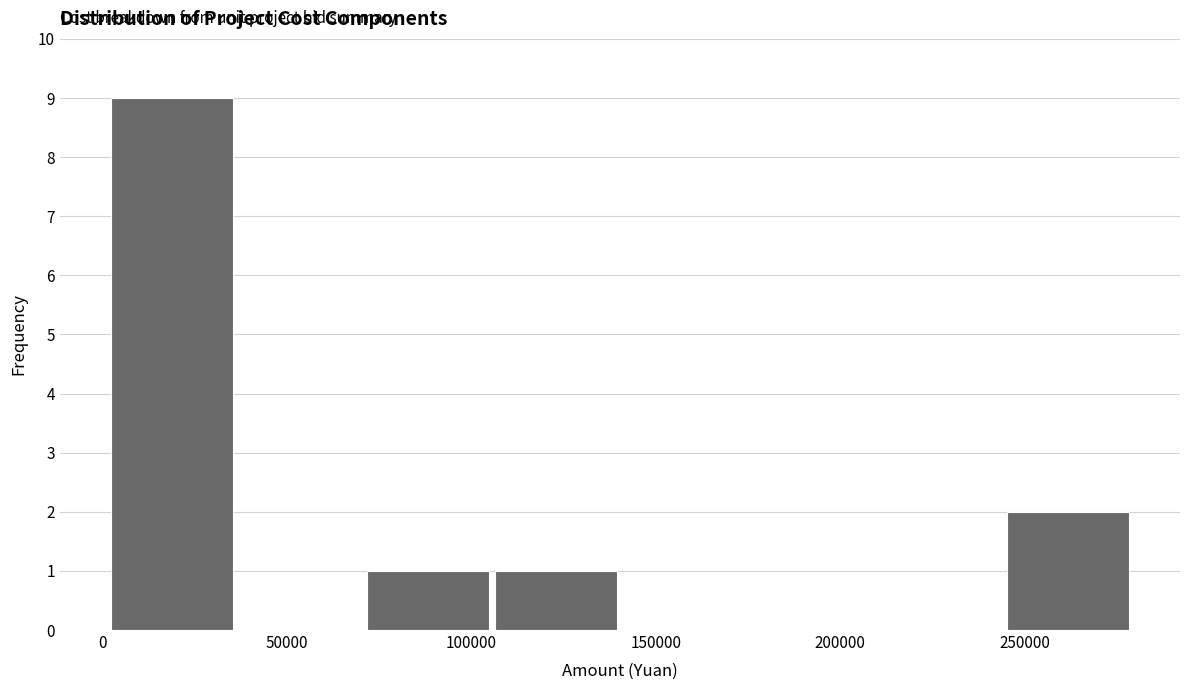

Which range on the x-axis has the tallest bar?

0 to 35000